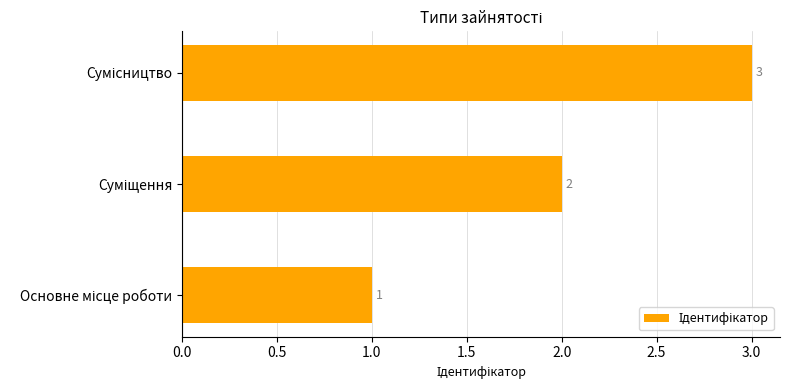

Count the values in the range 1 to 3.

3